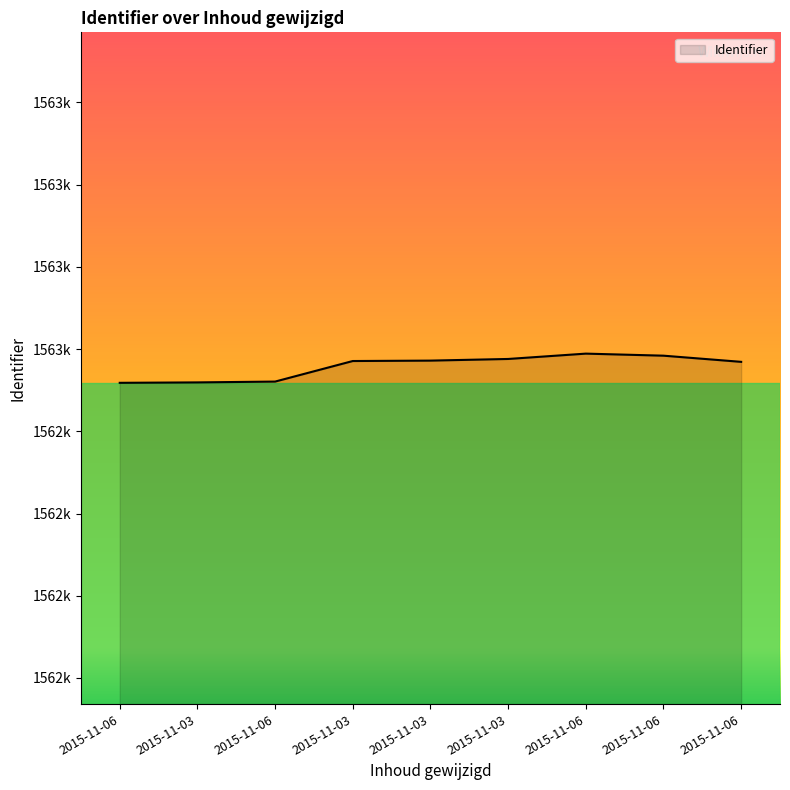

Does the chart display data point markers on the line(s)?

No